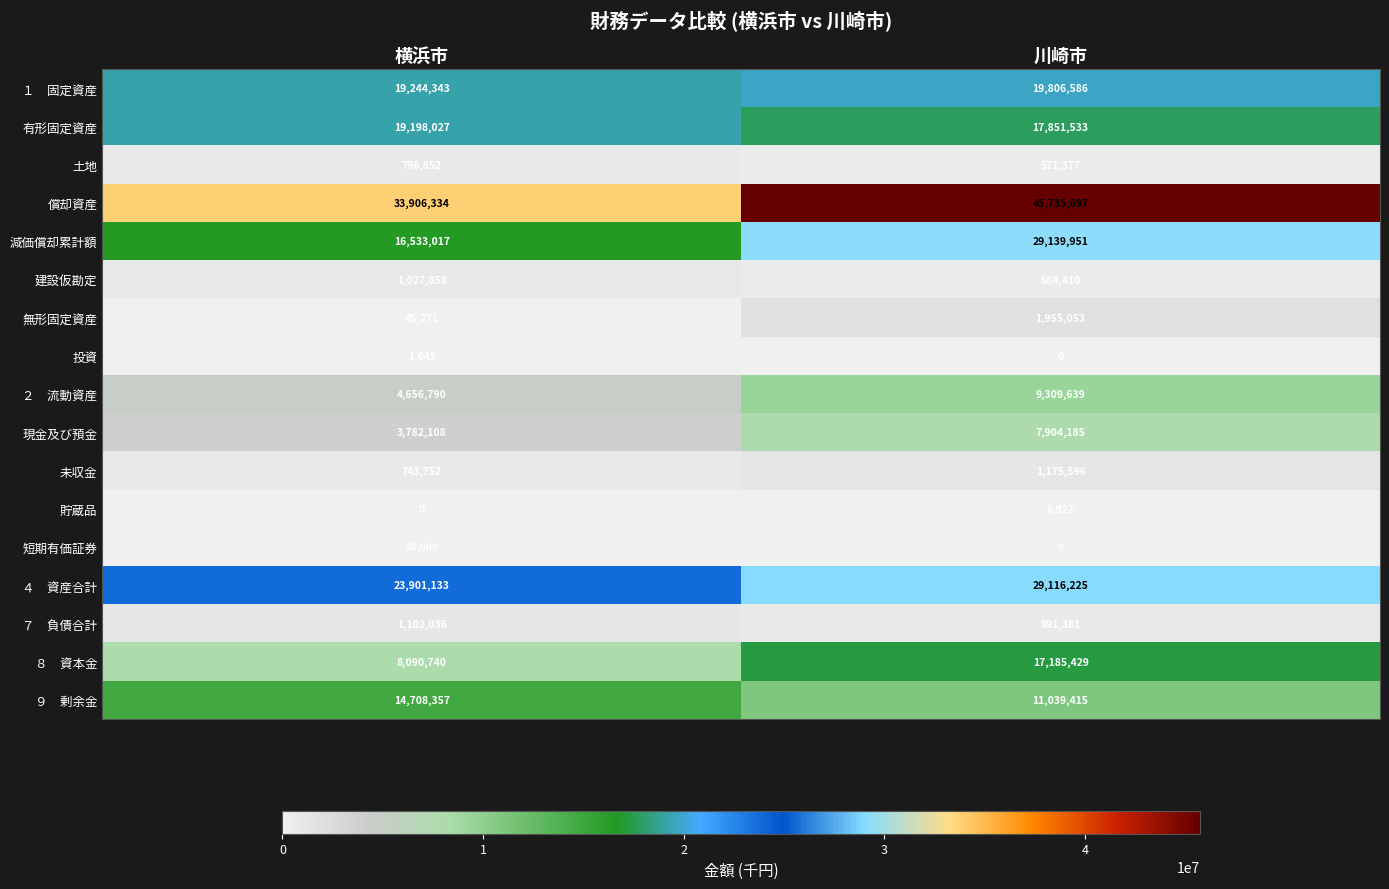

What is the total value across all series at 横浜市?

147767663